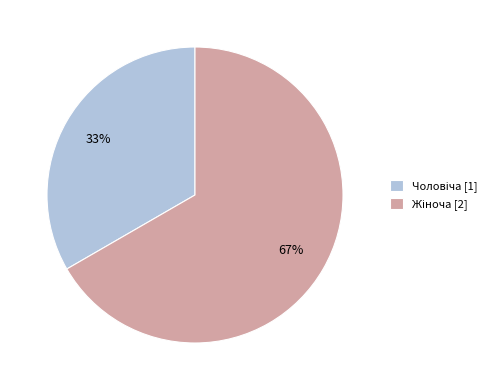

Is there a majority slice in this chart?

Yes